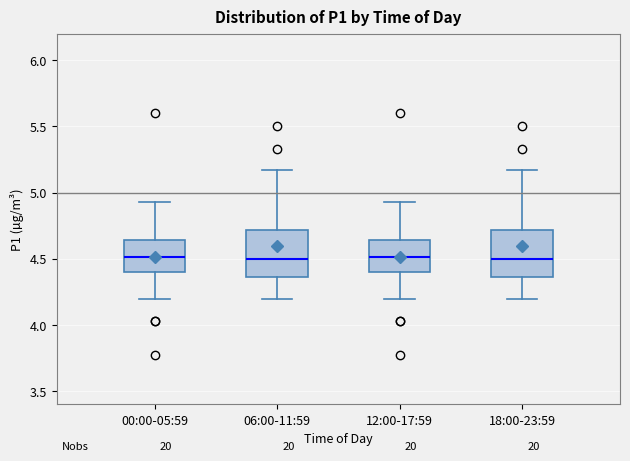

Reading left to right, read every box against the y-axis: the position of its median line, the range the box covers, and the ends of its whiskers. The values are not printed on the chart, so give them approximately, as read against the axis.

00:00-05:59: median 4.50, box 4.40 to 4.65, whiskers 4.20 to 4.95
06:00-11:59: median 4.50, box 4.35 to 4.70, whiskers 4.20 to 5.15
12:00-17:59: median 4.50, box 4.40 to 4.65, whiskers 4.20 to 4.95
18:00-23:59: median 4.50, box 4.35 to 4.70, whiskers 4.20 to 5.15